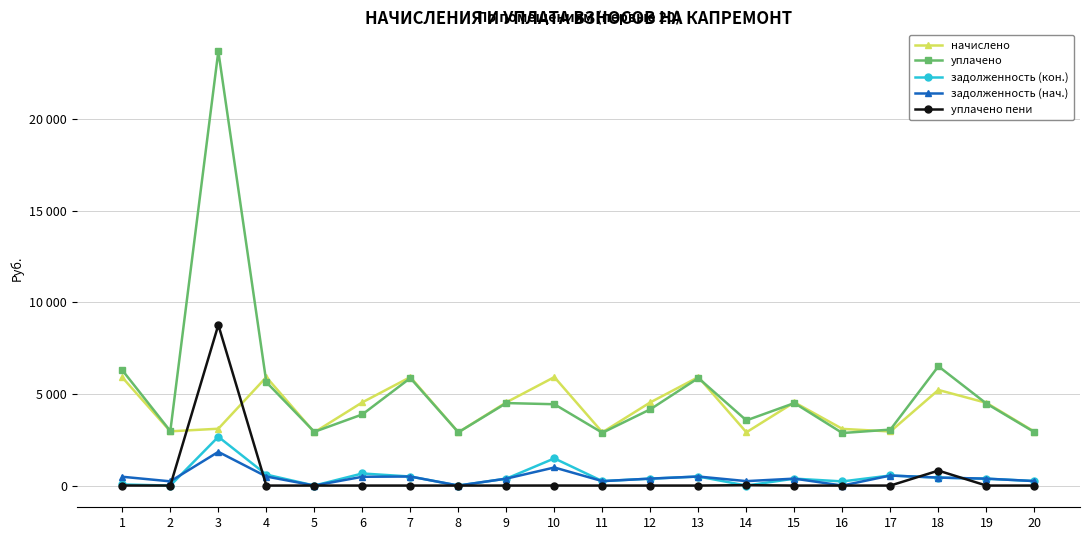

What are all the series names shown in the legend?

начислено, уплачено, задолженность (кон.), задолженность (нач.), уплачено пени